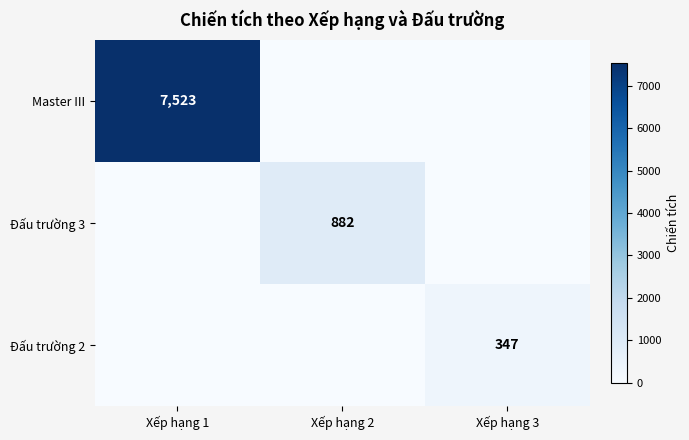

The Master III series shows 7523 at Xếp hạng 1. True or false?

True